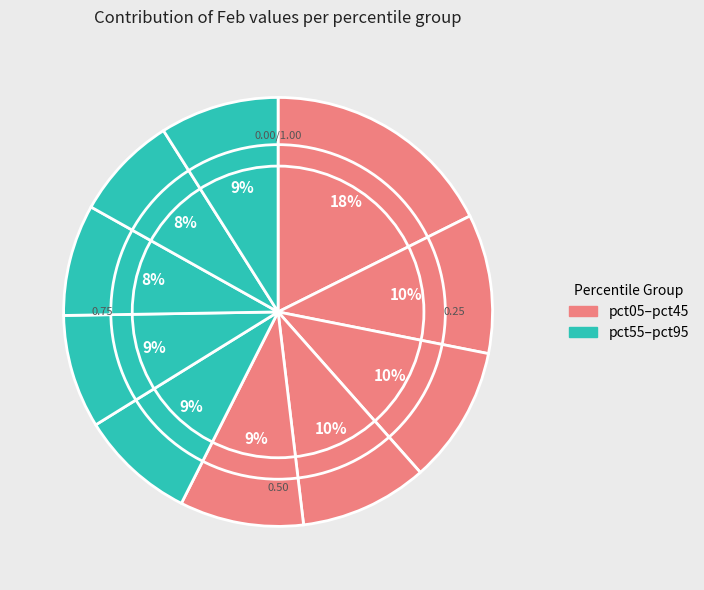

Count the number of slices in the pie.

10